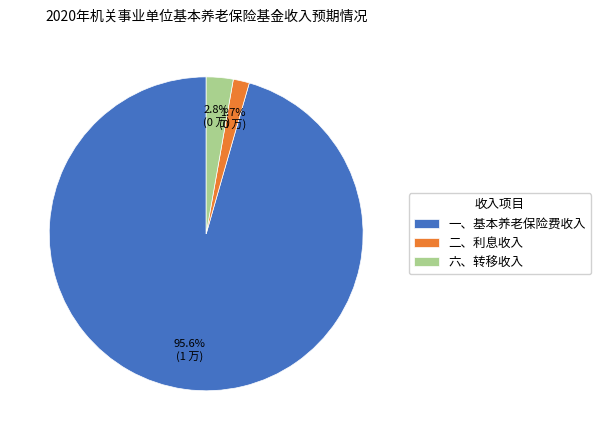

Count the number of slices in the pie.

3